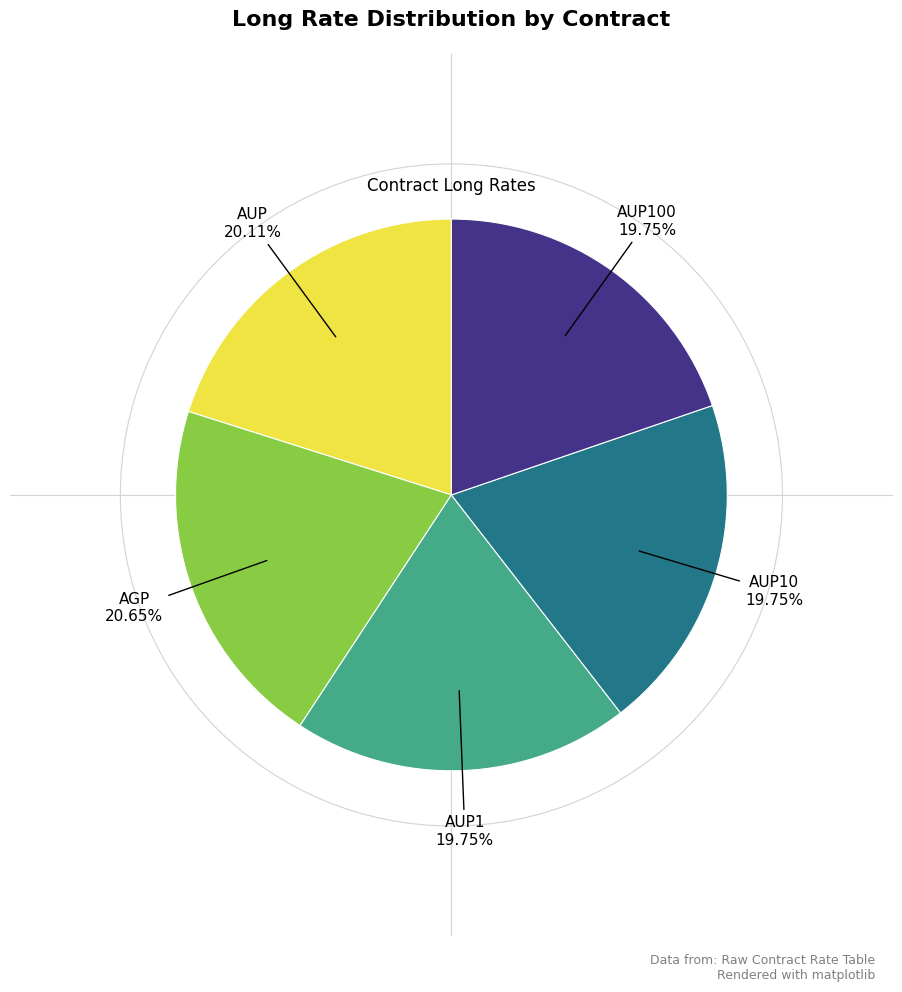

Is there a majority slice in this chart?

No